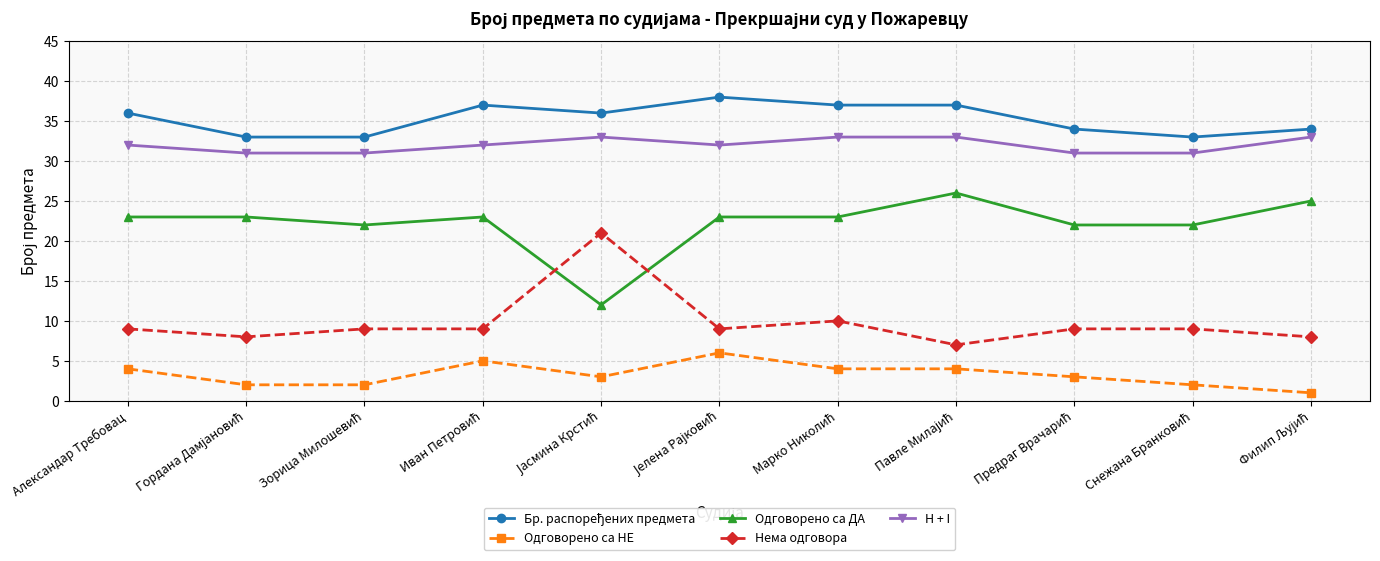

What is the difference between the second highest and minimum values in the Одговорено са НЕ series?

4